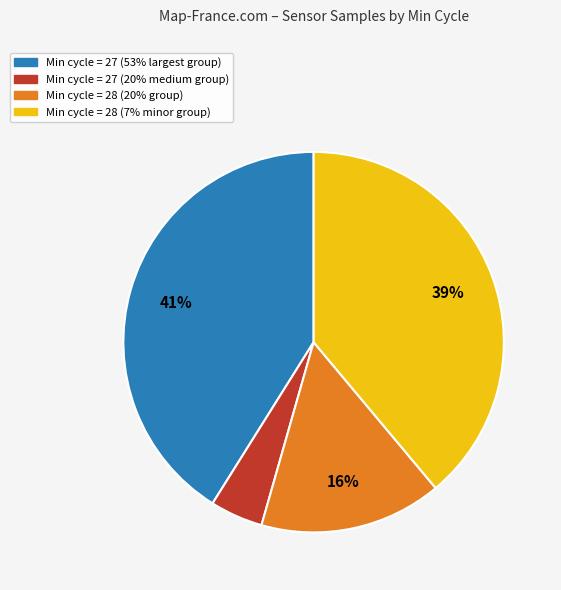

How many slices are in this pie chart?

4